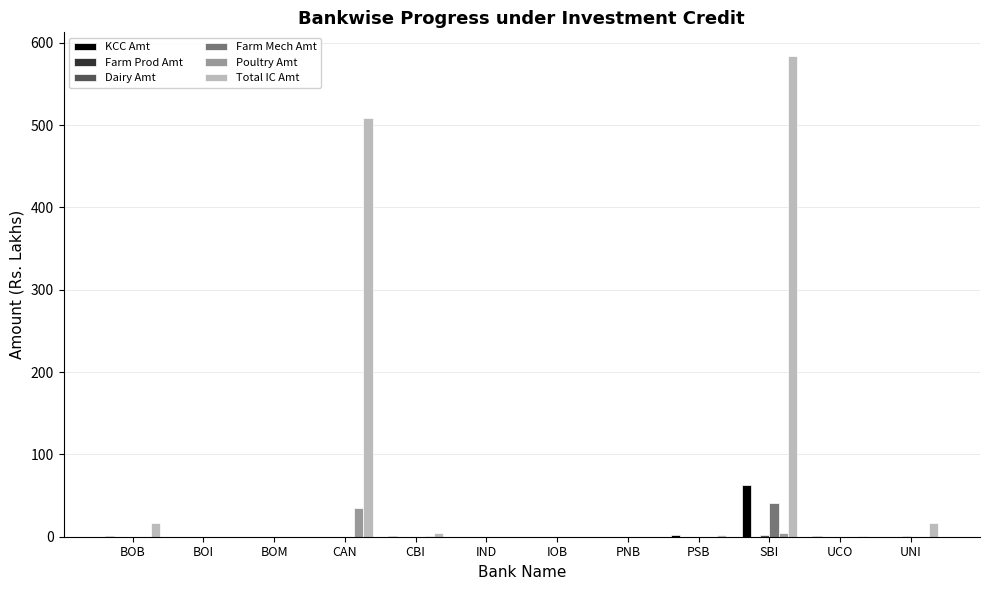

What is the maximum value for Poultry Amt?

35.0